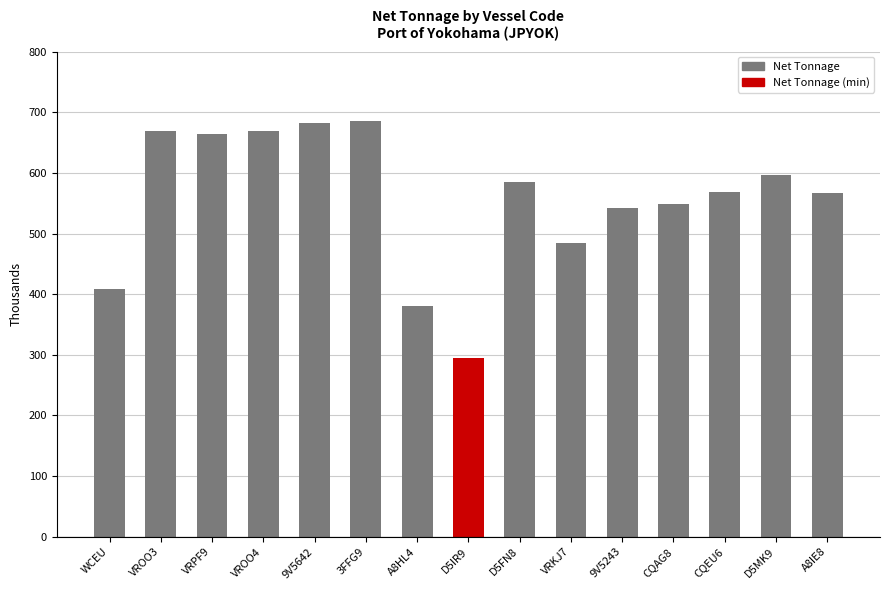

Are the bars horizontal?

No